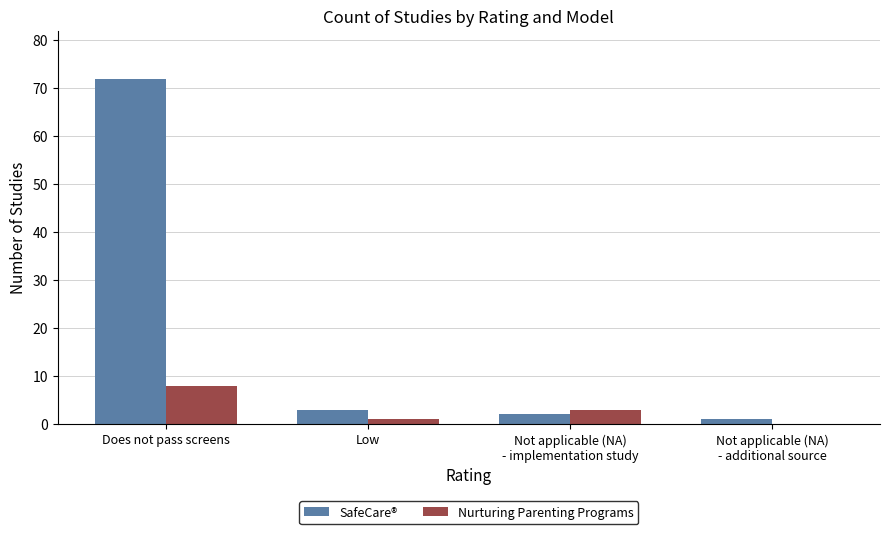

How many categories are shown in the chart?

4